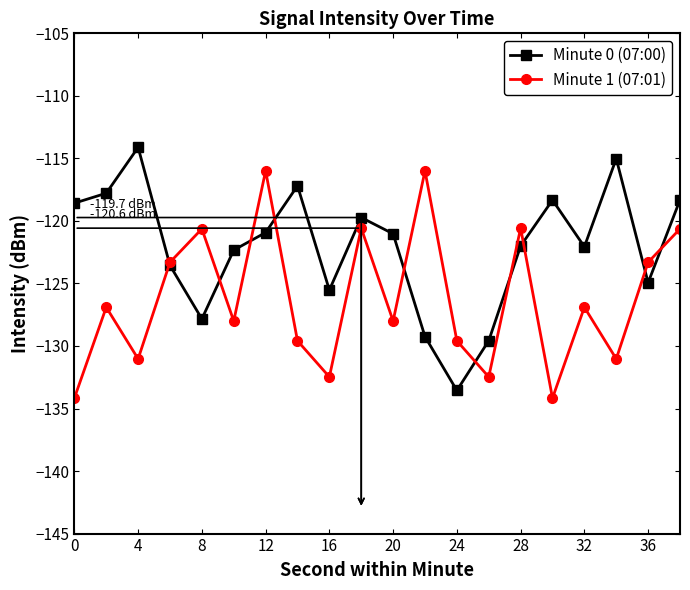

Rank the series by their maximum value, from lowest to highest.

Minute 1 (07:01), Minute 0 (07:00)